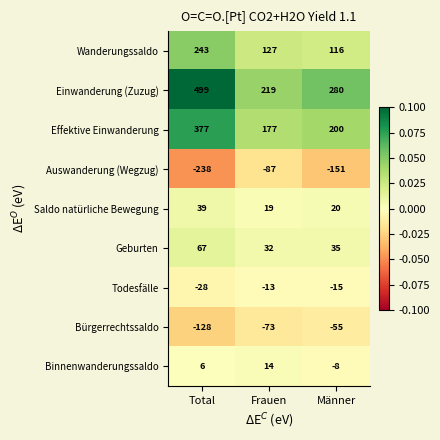

True or false: Saldo natürliche Bewegung has a value of 19 at Frauen.

True